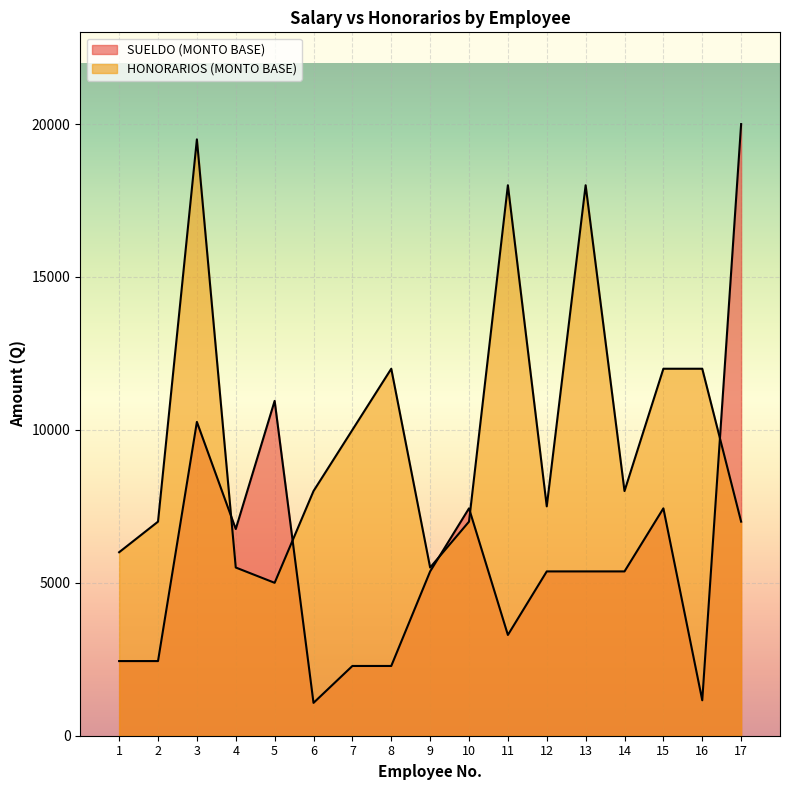

How many data points in HONORARIOS (MONTO BASE) are above 8000?

7